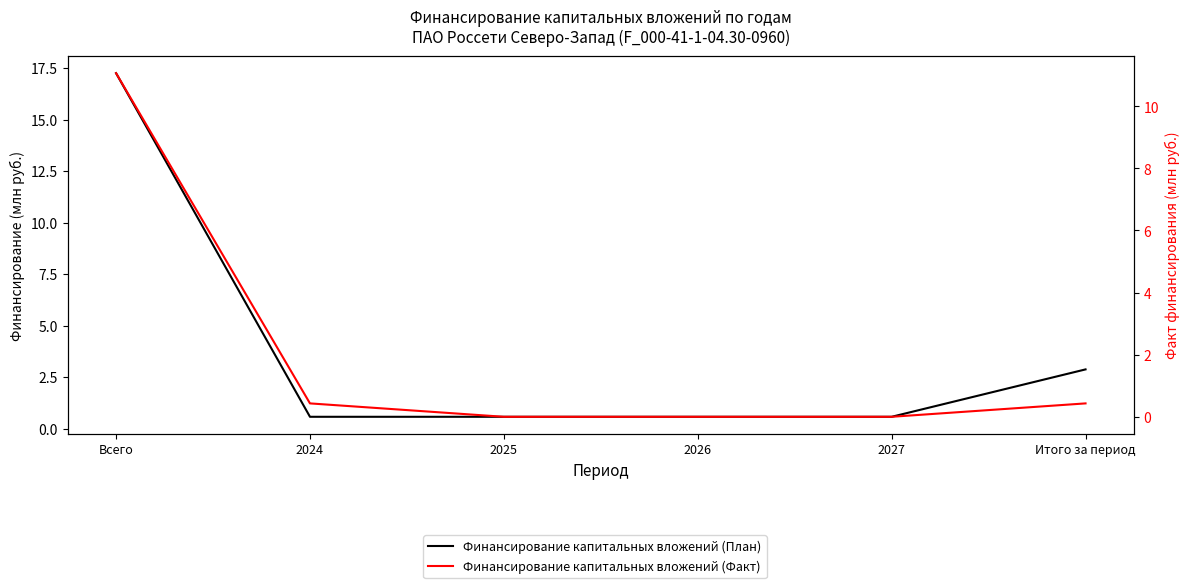

Rank the categories by Финансирование капитальных вложений (Факт) value from lowest to highest.

2025, 2026, 2027, 2024, Итого за период, Всего